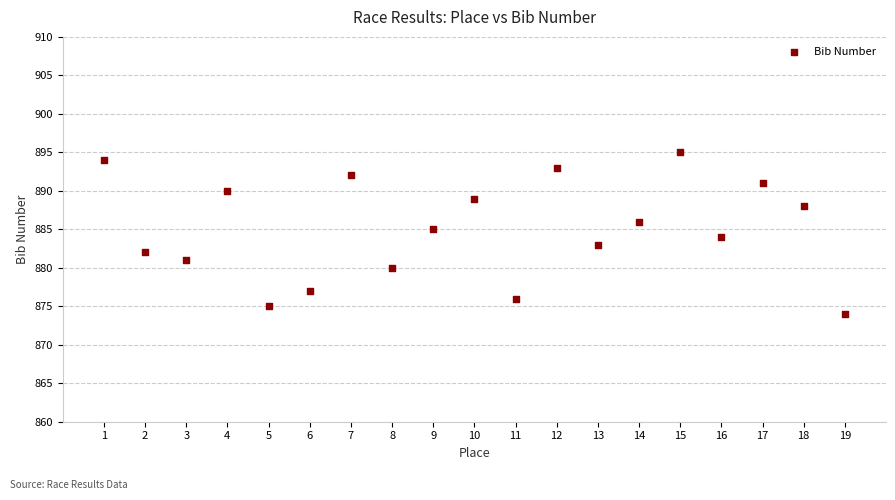

What is the range of Y values (max minus min)?

21